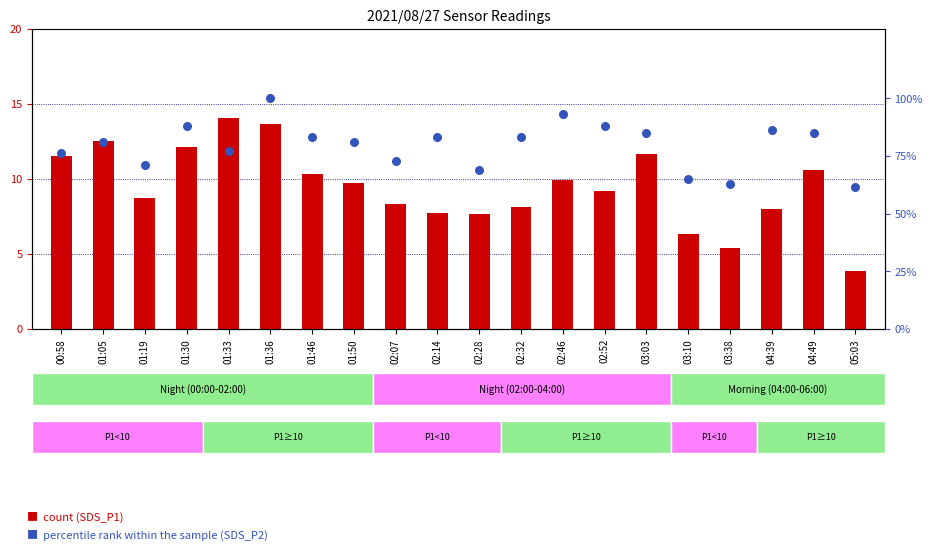

Which series has the widest spread of Y values?

percentile rank within the sample